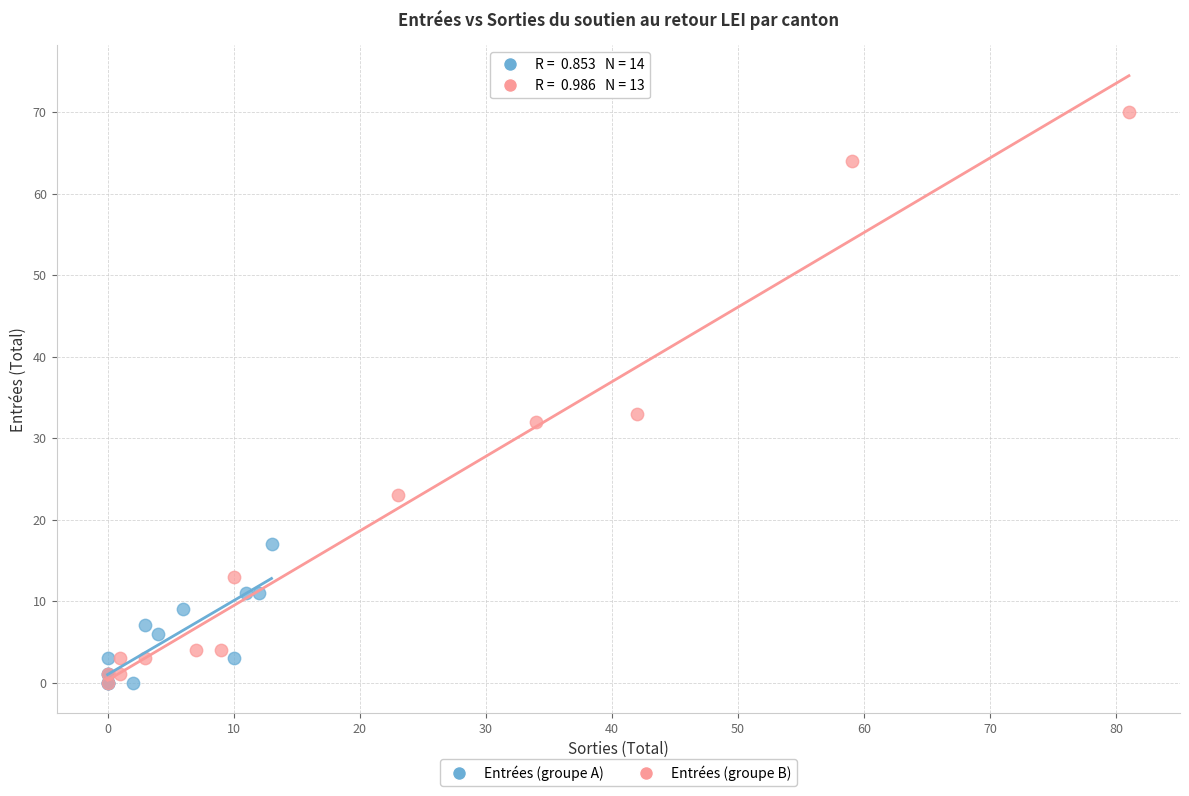

Which series reaches the maximum Y coordinate?

Entrées (groupe B)